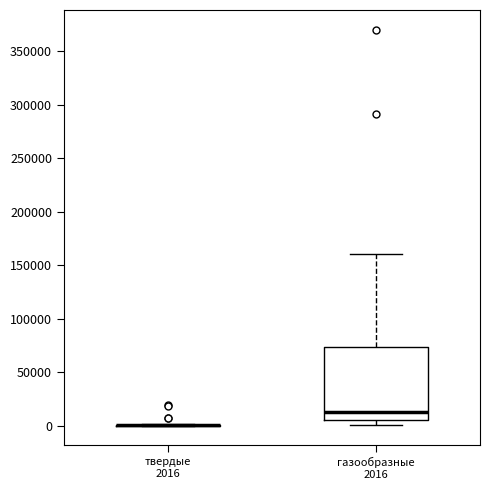

Reading left to right, transcribe this box plot: for each box, give where its median line is, the range the box spans, and where its two whiskers end, as read against the y-axis. The values are not printed on the chart, so give them approximately, as read against the axis.

твердые 2016: box collapsed to a line at 0, whiskers 0 to 0
газообразные 2016: median 10000, box 5000 to 75000, whiskers 0 to 160000